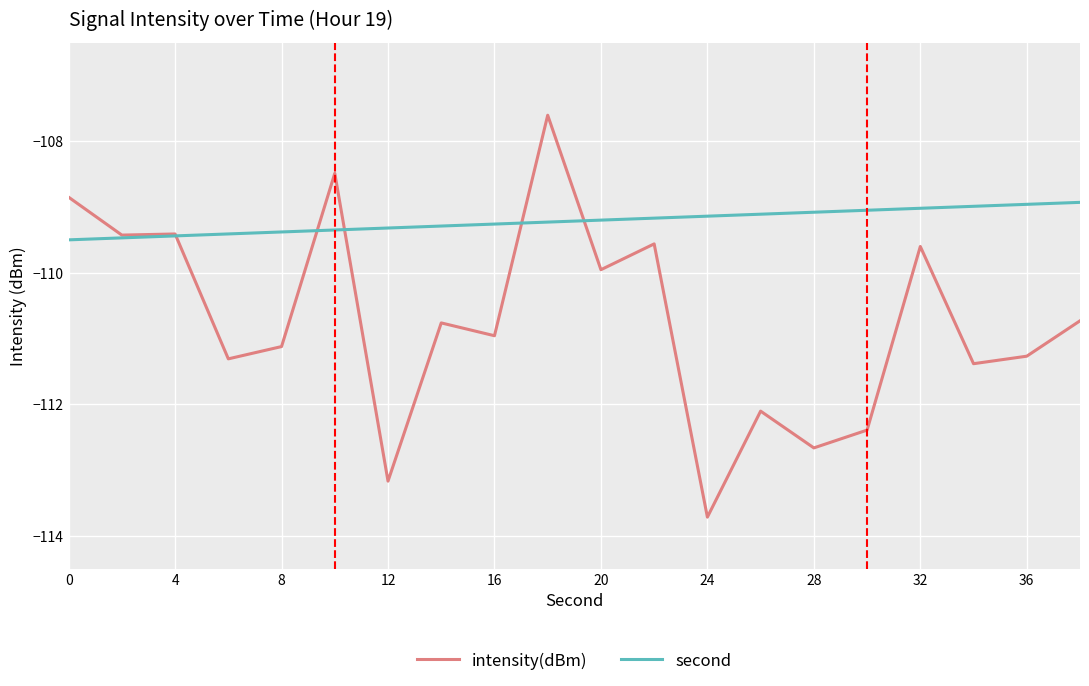

Which series has the widest spread of values?

intensity(dBm)